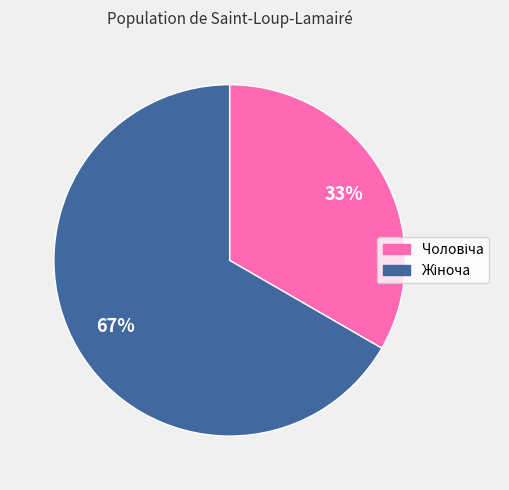

How many slices are in this pie chart?

2